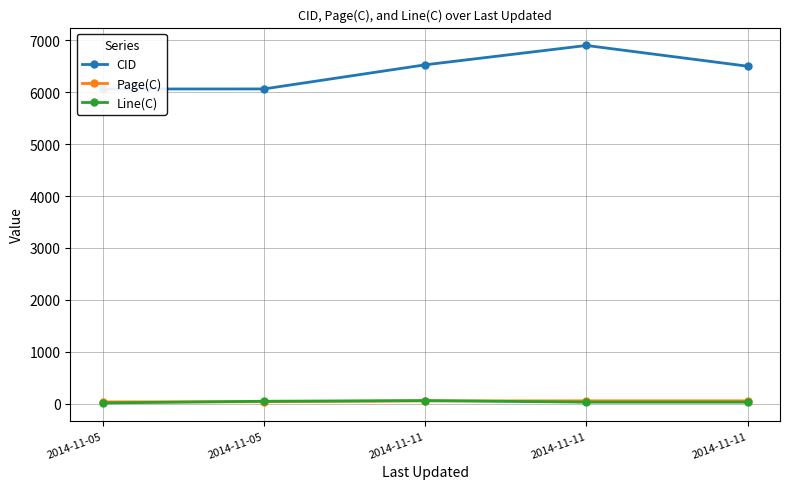

The CID series shows 6065 at 2014-11-05. True or false?

True